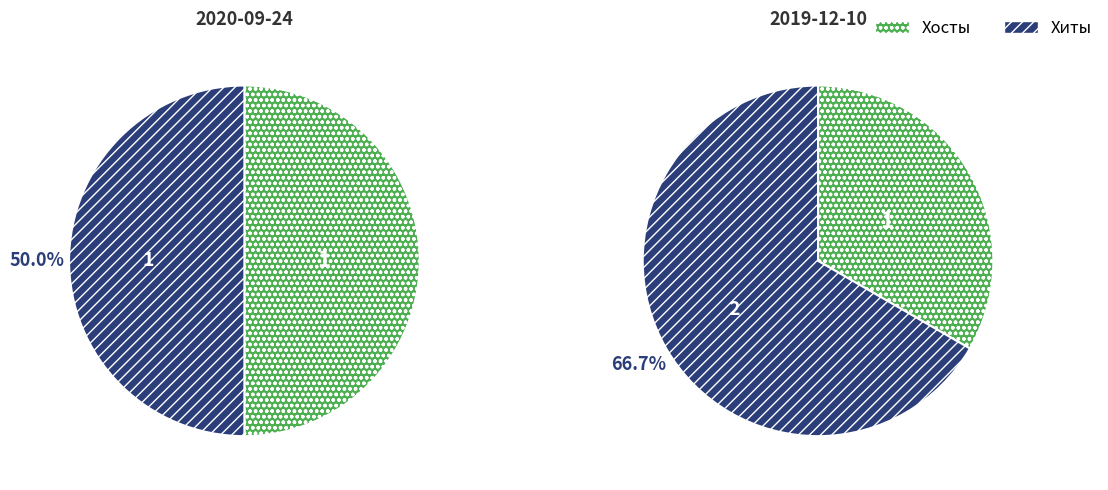

Count the number of slices in the pie.

2